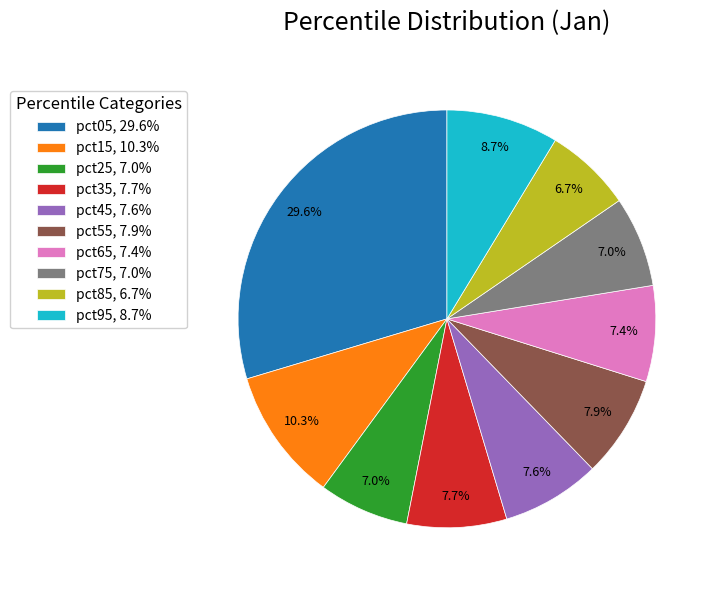

Does pct35 account for over 50% of the chart?

No